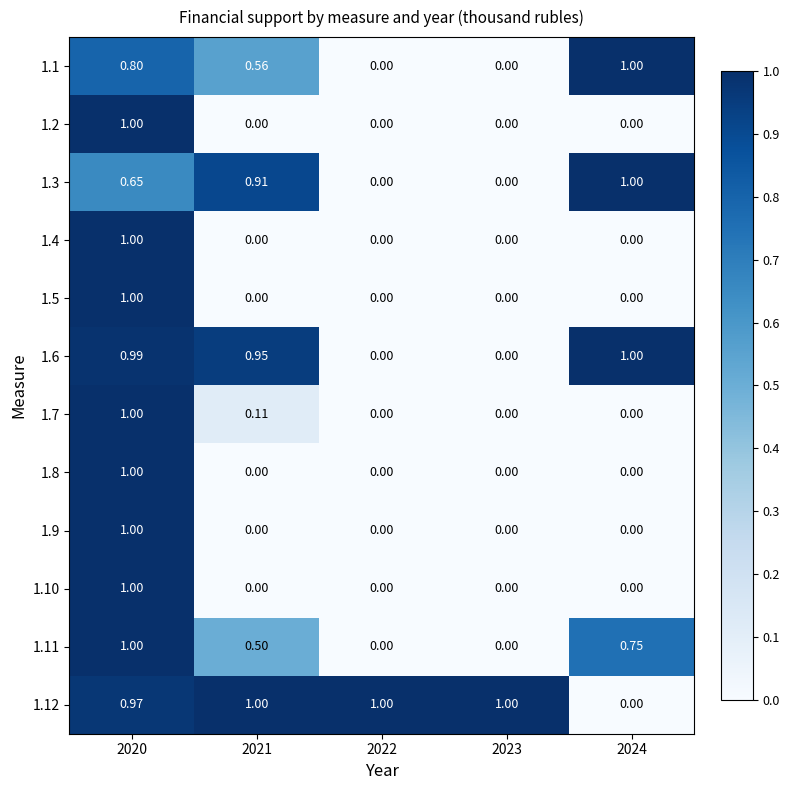

What is the maximum value shown in the chart?

1.0